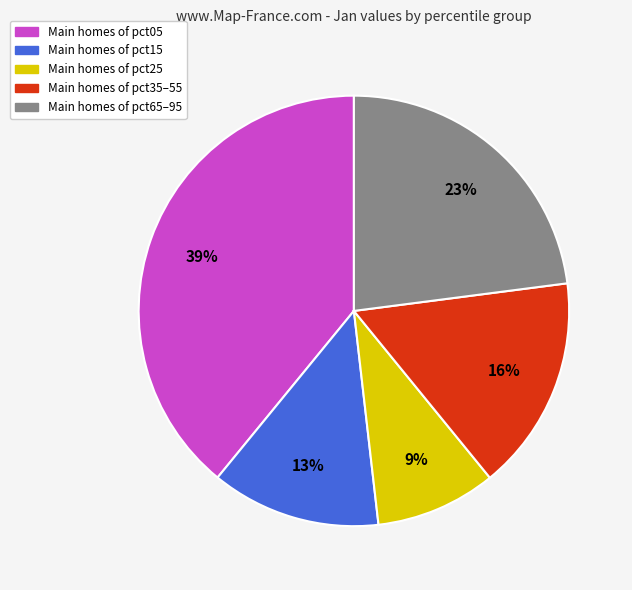

Does any single category account for the majority?

No